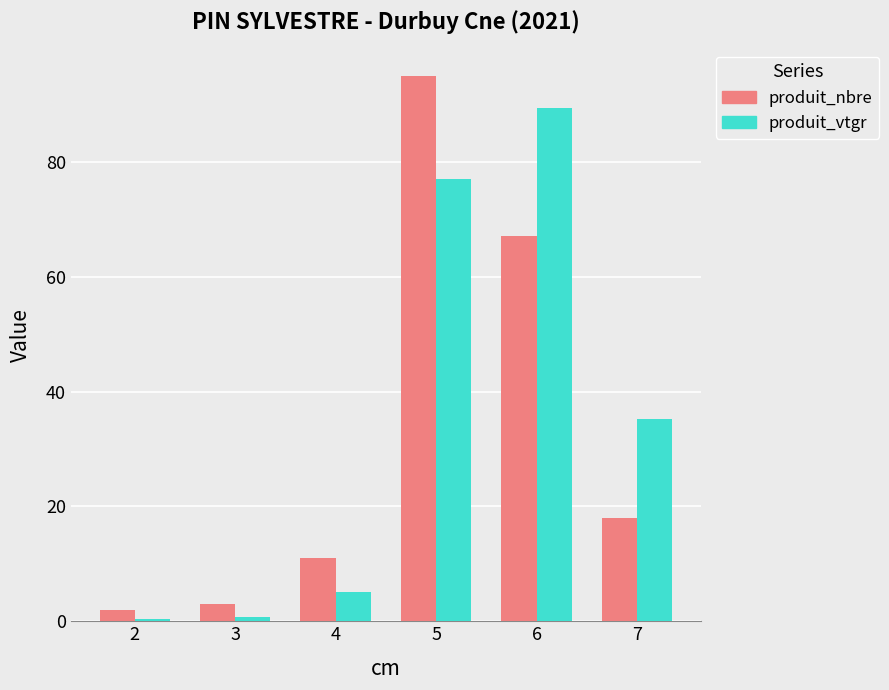

The value of produit_vtgr at 5 is 76.9. True or false?

True